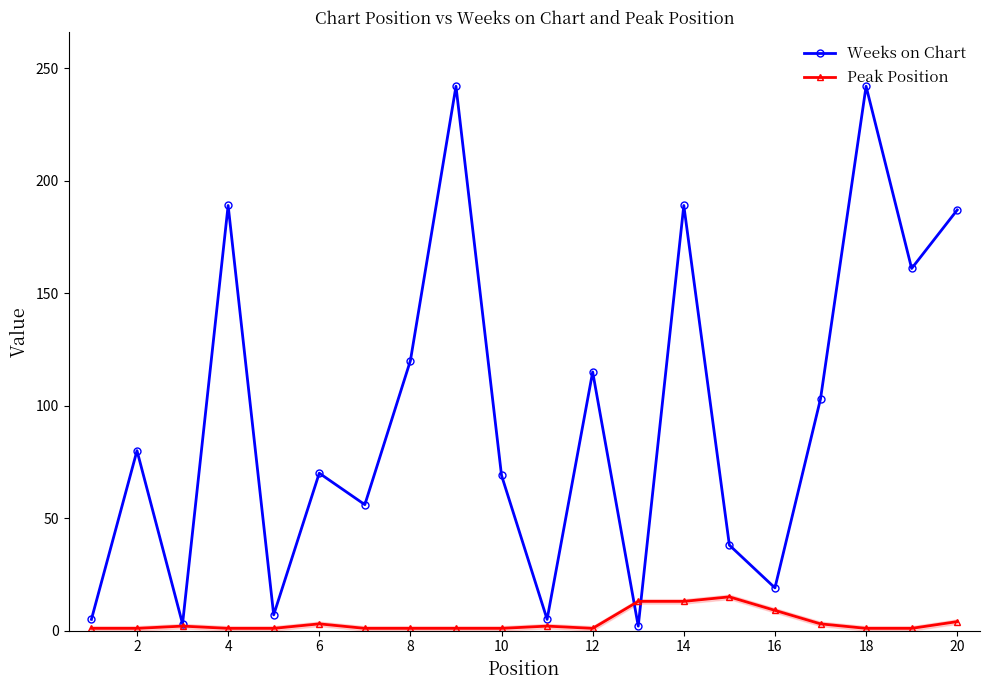

At how many categories does at least one series exceed 51?

13